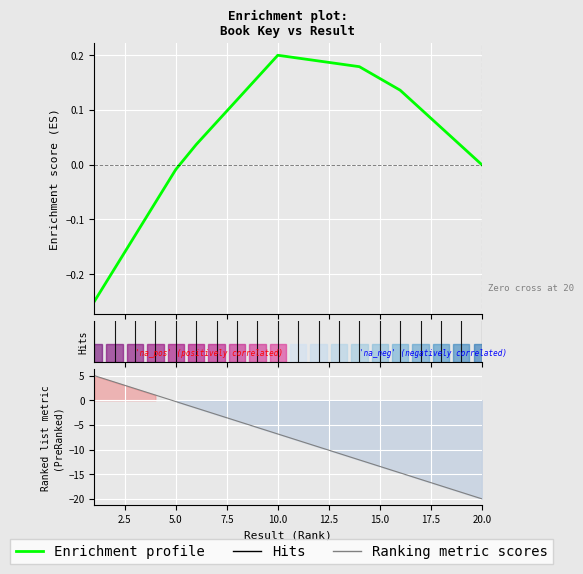

What is the difference between the maximum and minimum values in the Enrichment profile series?

0.4